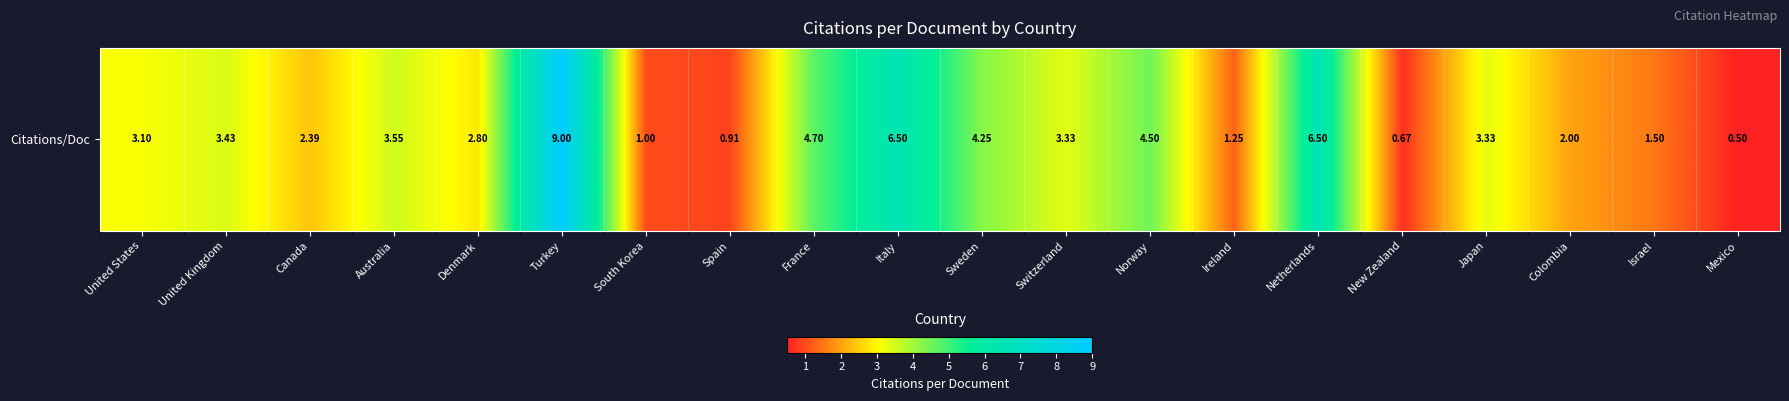

Which label corresponds to the largest value in the chart?

Turkey